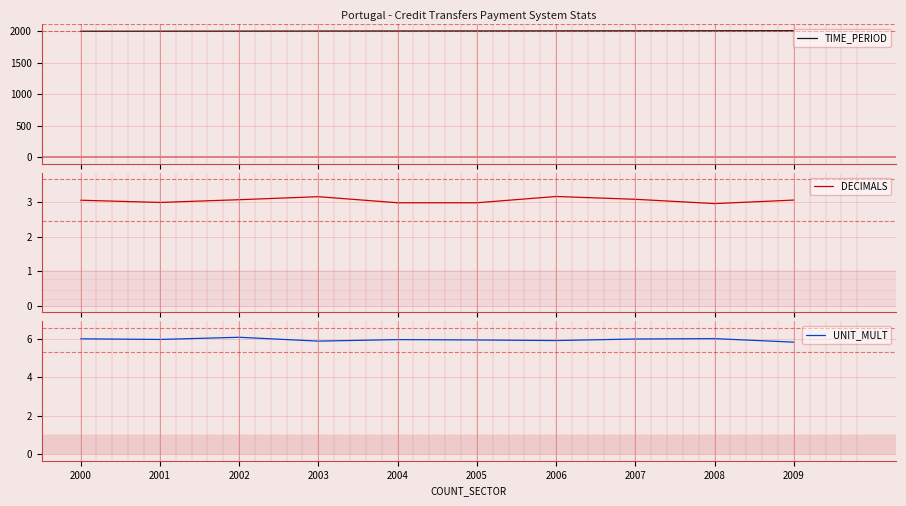

The DECIMALS series shows 0.9 at 2007. True or false?

False